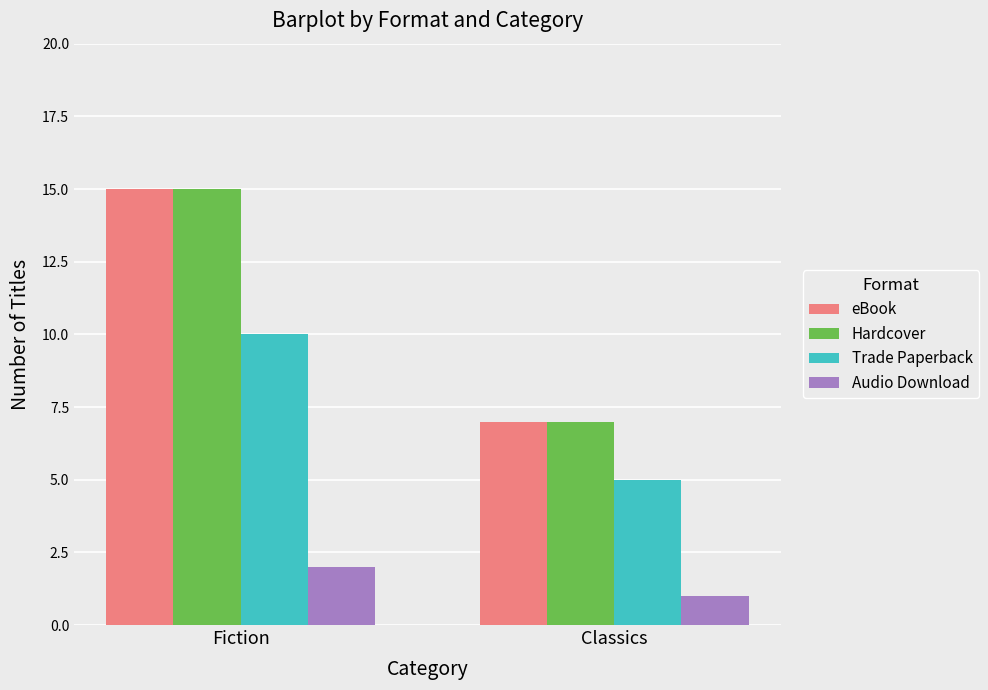

Rank the categories by eBook value from highest to lowest.

Fiction, Classics